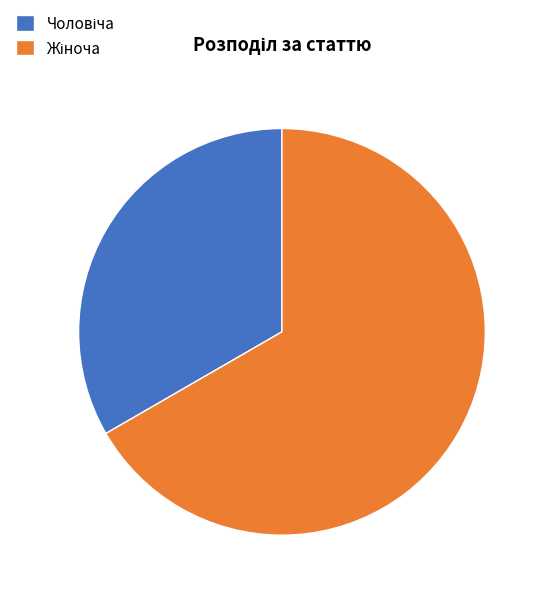

Is there a majority slice in this chart?

Yes